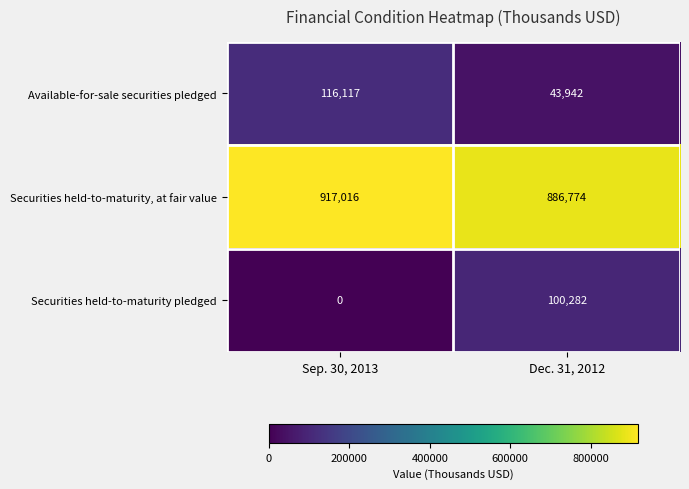

What is the difference between the maximum and minimum values in the Securities held-to-maturity, at fair value series?

30242